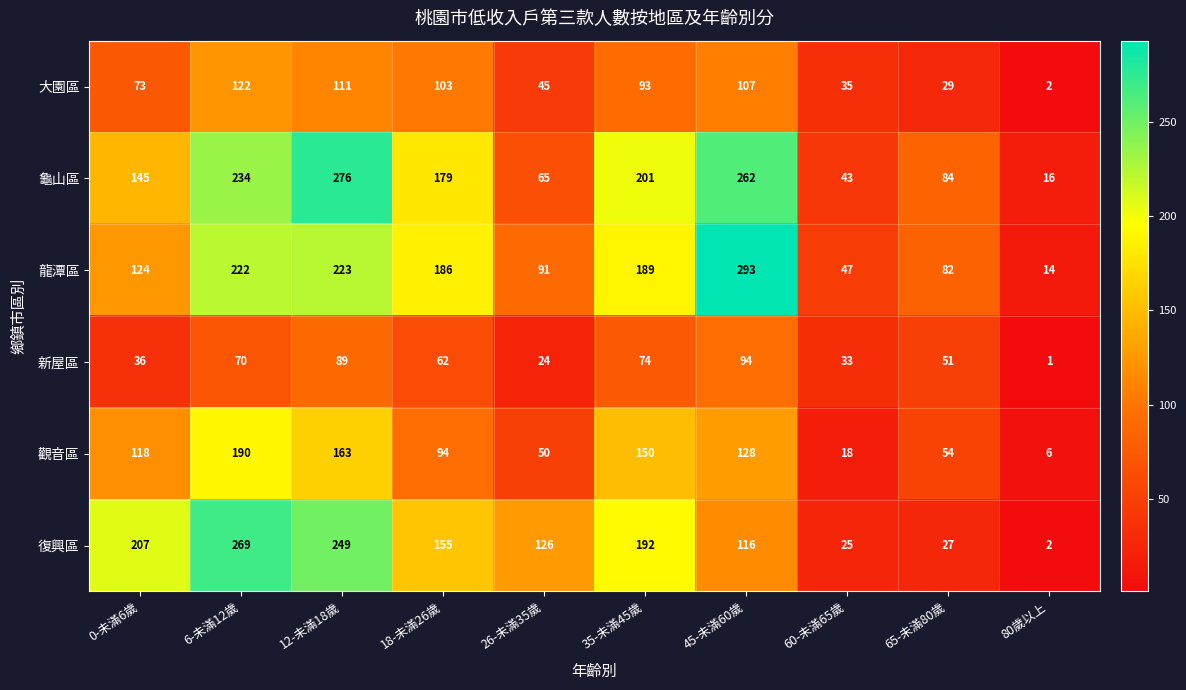

At which label does 龜山區 first exceed 179?

6-未滿12歲